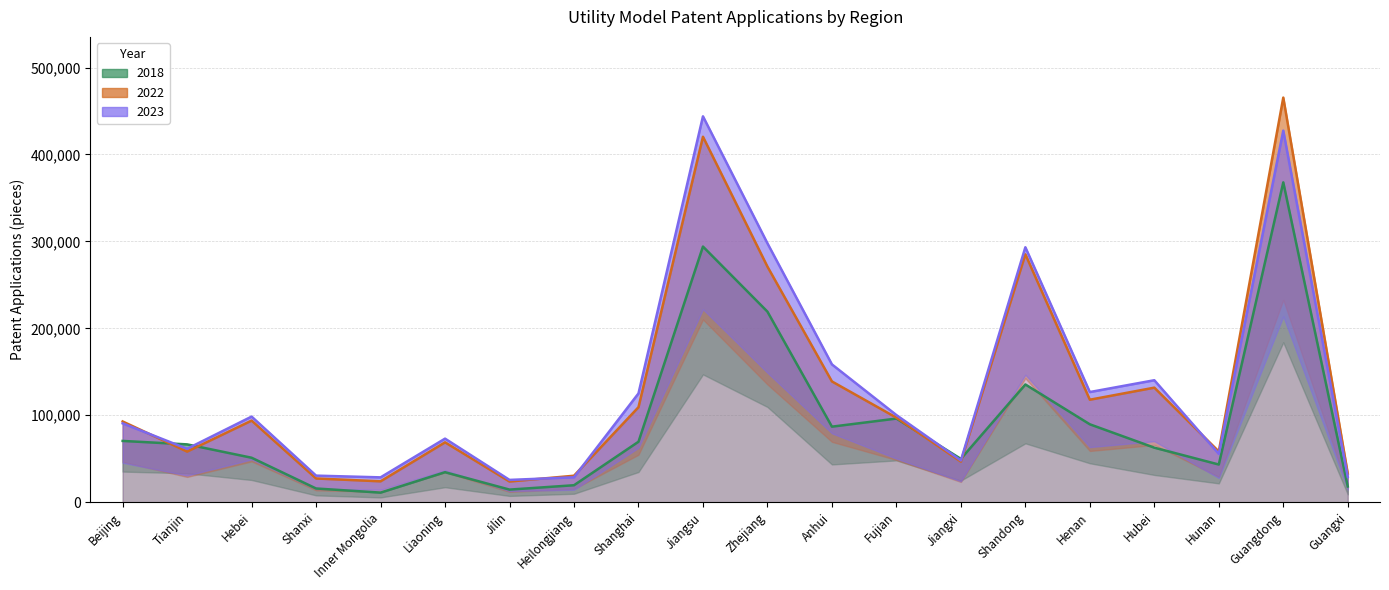

Which has a higher value, Fujian or Hubei?

Fujian